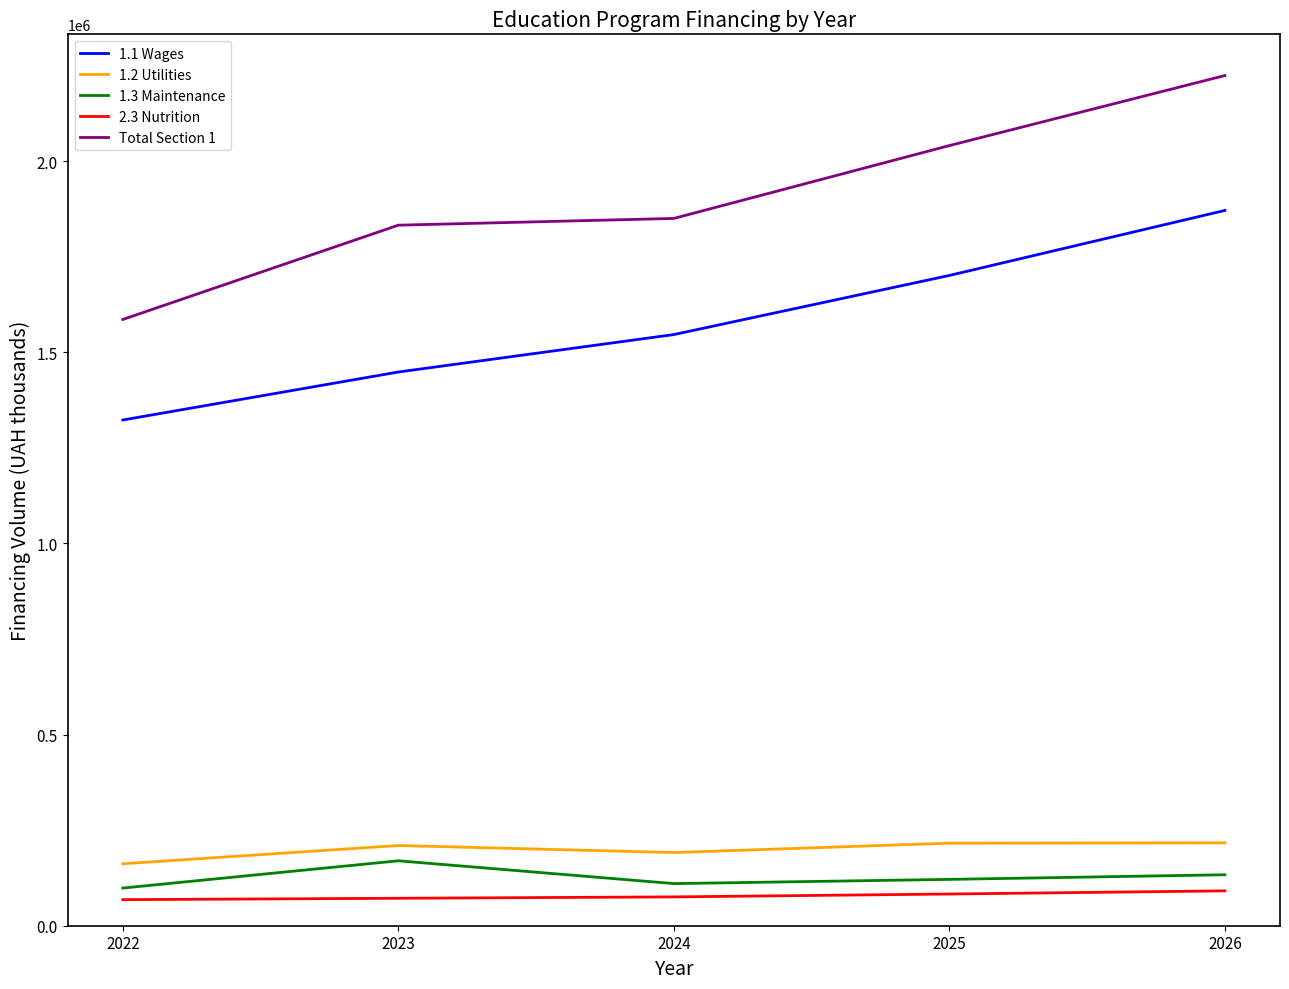

What is the approximate value of 1.3 Maintenance at 2023?

169821.9